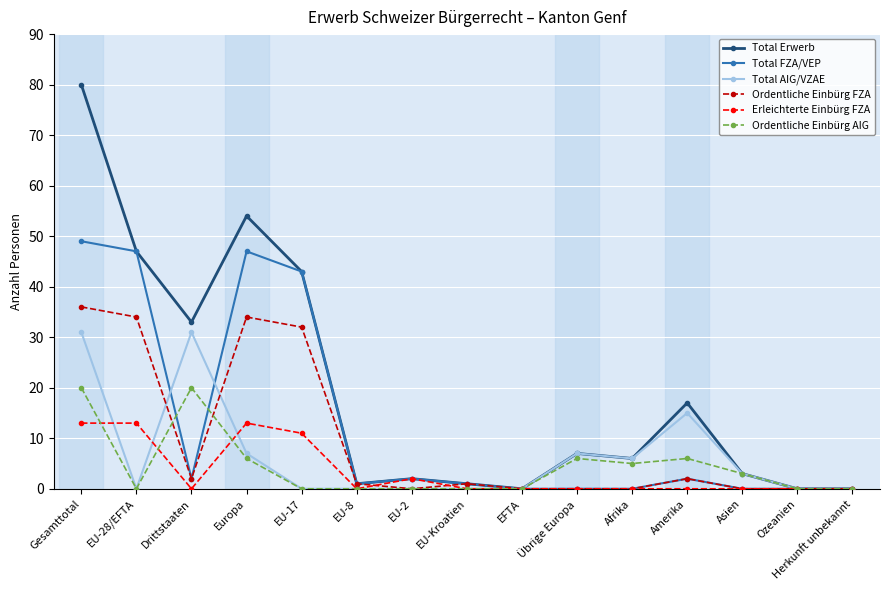

Where is the first local minimum for Ordentliche Einbürg FZA?

Drittstaaten